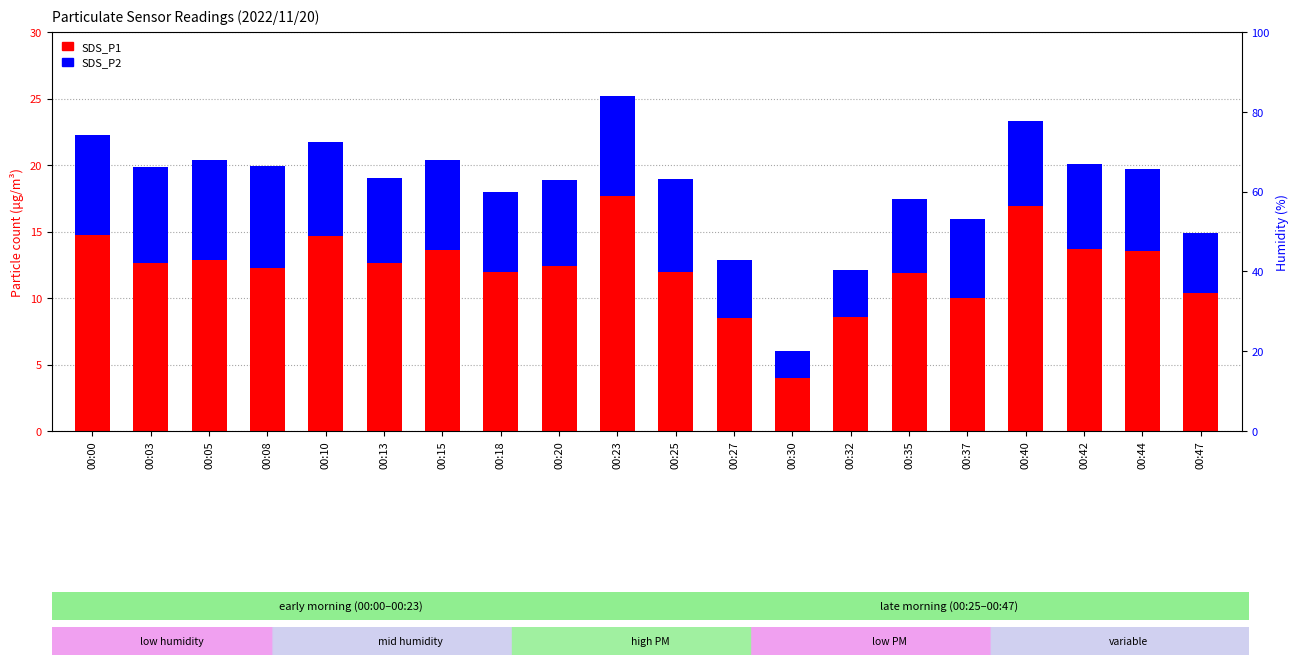

How many distinct data groups are displayed?

2